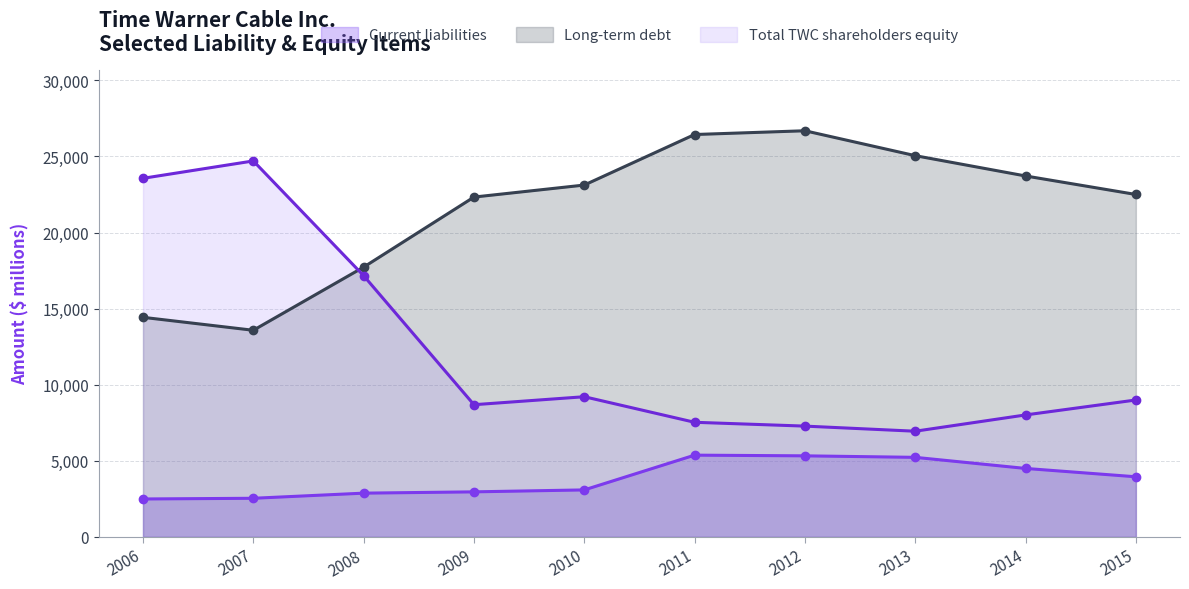

The value of Long-term debt at 2010 is 23121. True or false?

True